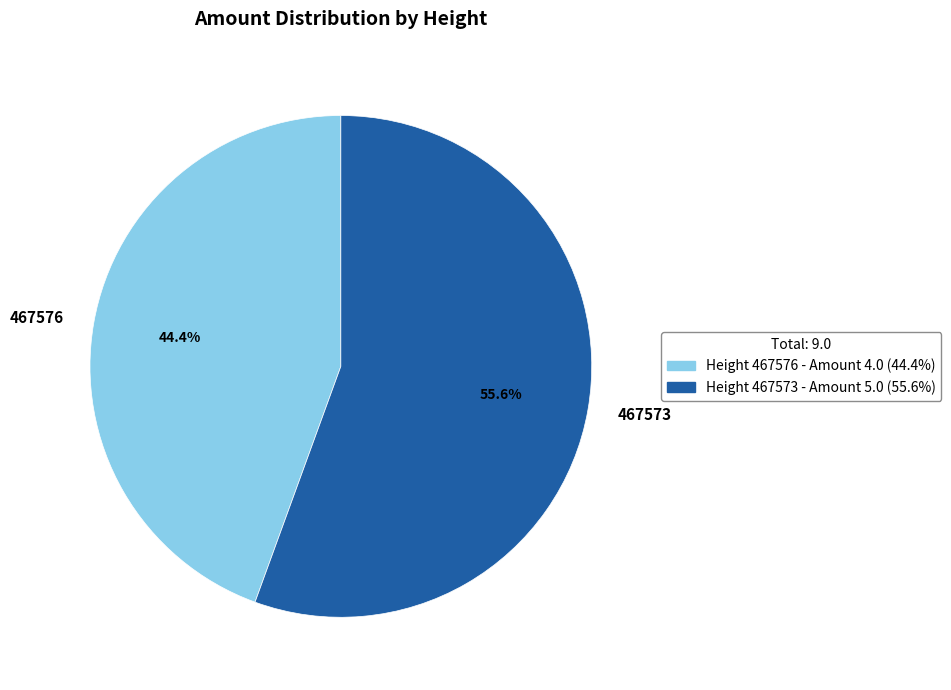

How many segments does this pie chart have?

2